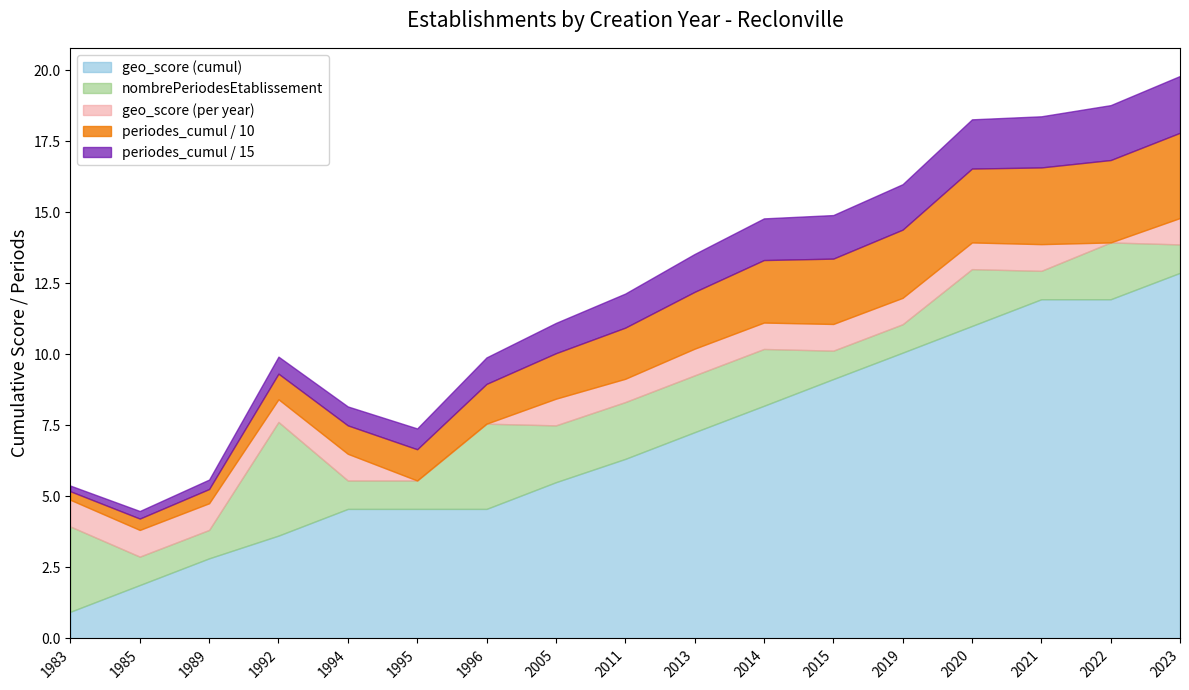

At which label does geo_score (cumul) reach its peak?

2023